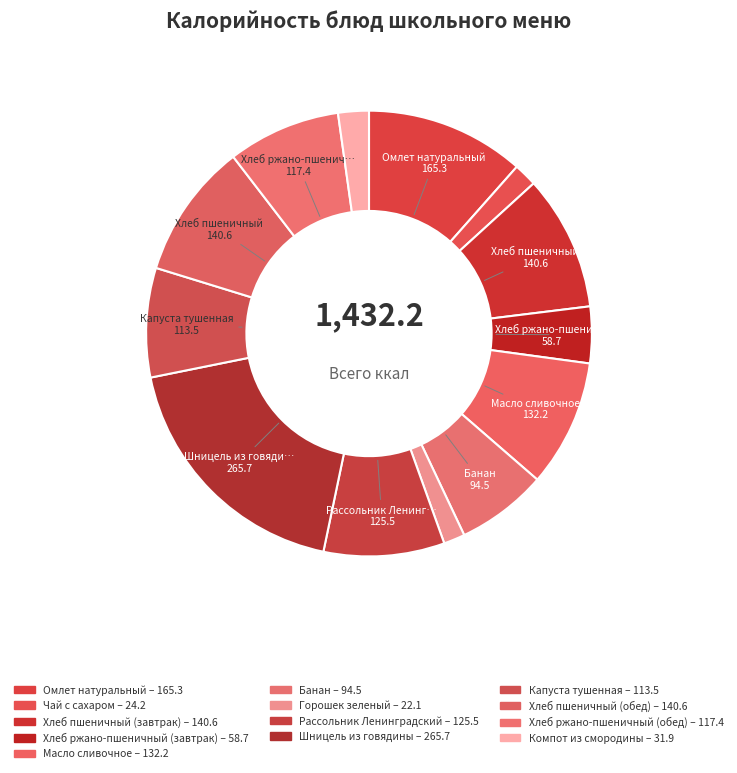

To the nearest percent, what is the difference between the largest and smallest slice percentages?

17%